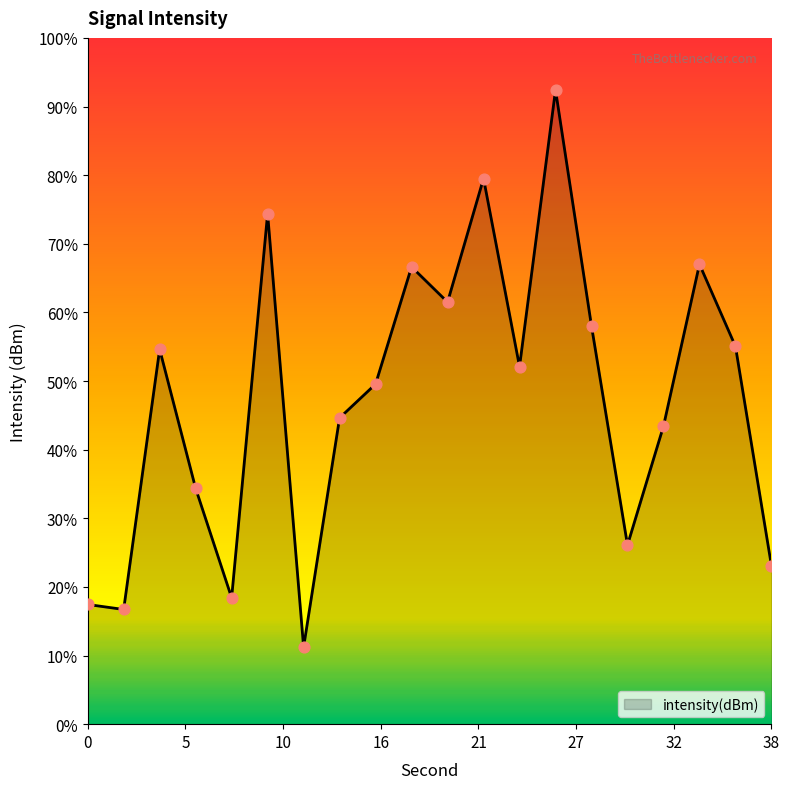

What is the change in value from 22 to 30?

-3.2